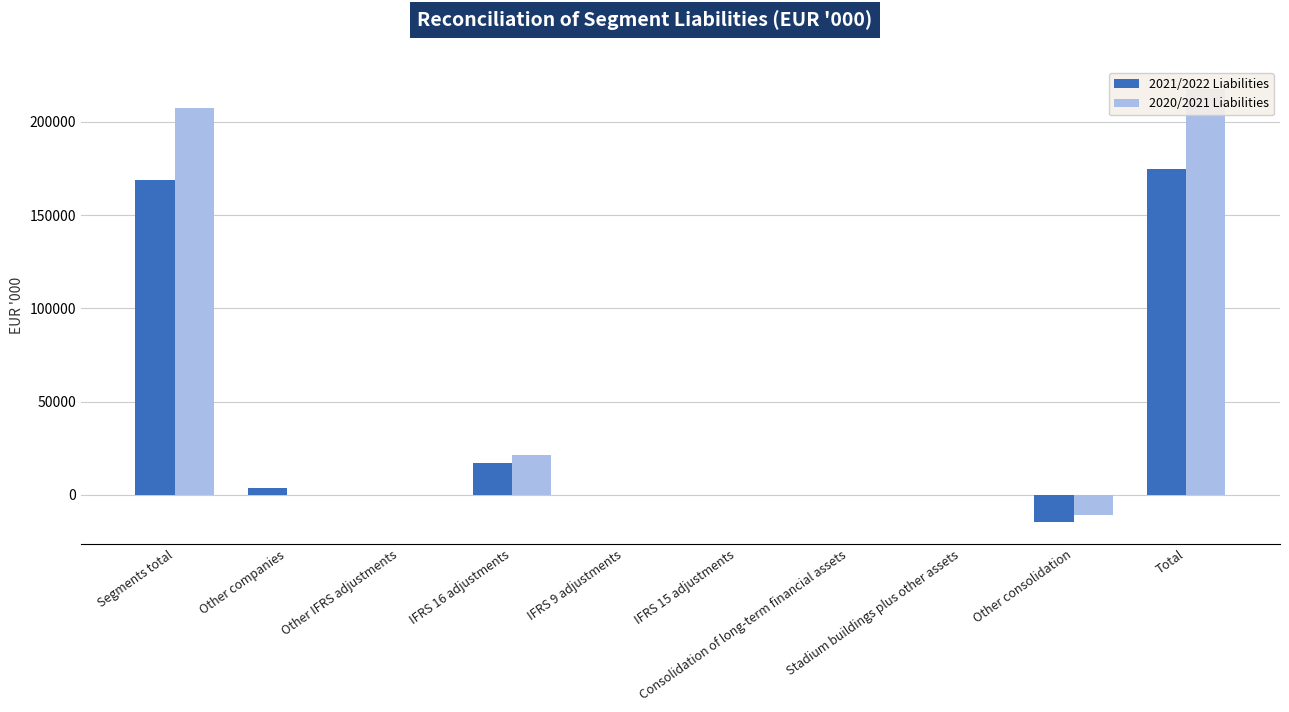

What is the difference between the highest and lowest values at Segments total?

38858